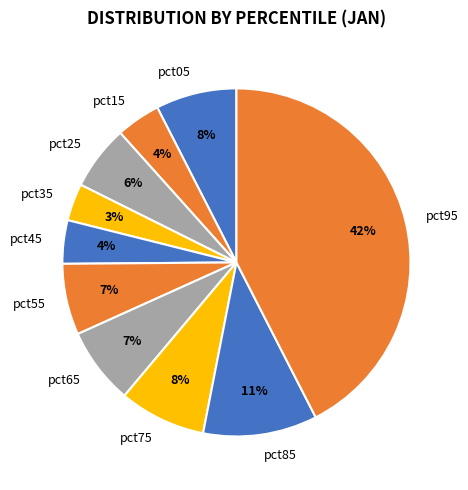

Which slice is the largest?

pct95